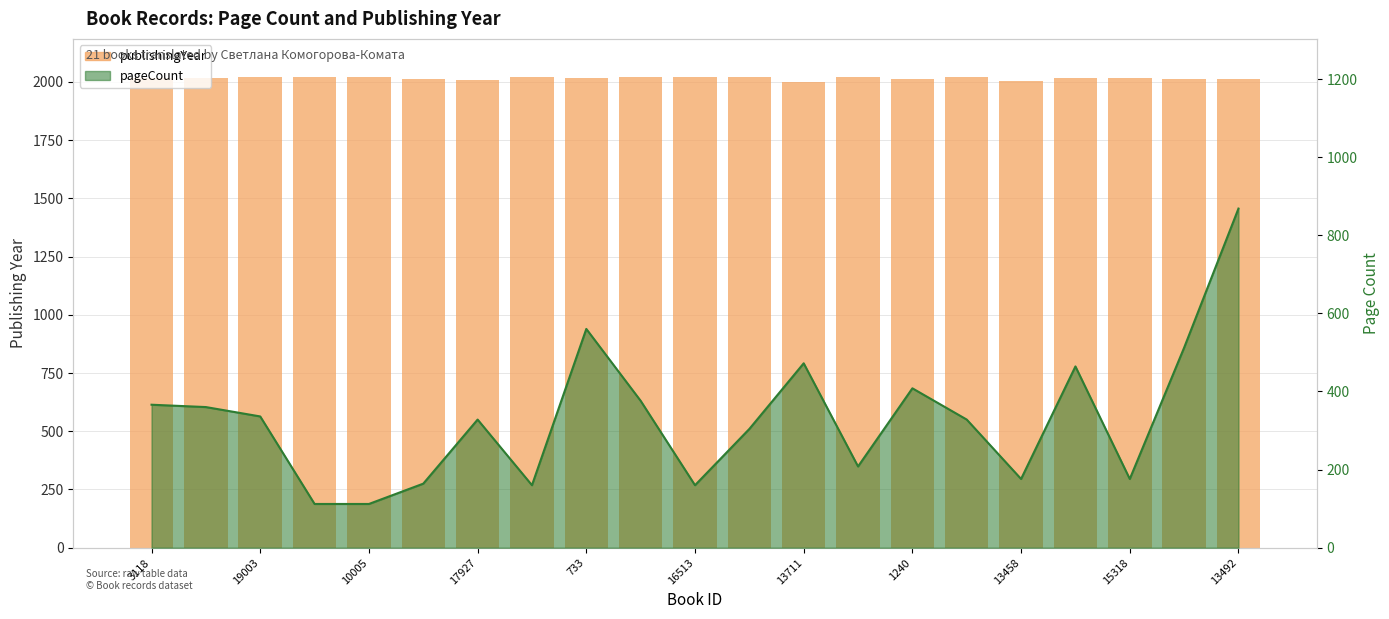

What is the difference between the maximum and minimum values?

22